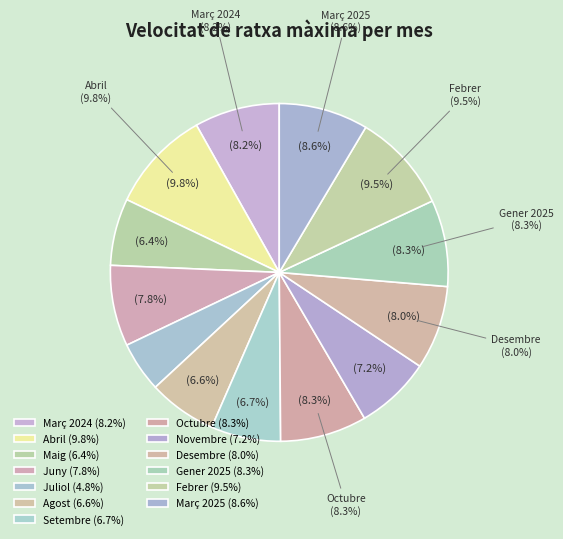

Rank the categories by value from lowest to highest.

Juliol, Maig, Agost, Setembre, Novembre, Juny, Desembre, Març 2024, Octubre, Gener 2025, Març 2025, Febrer, Abril